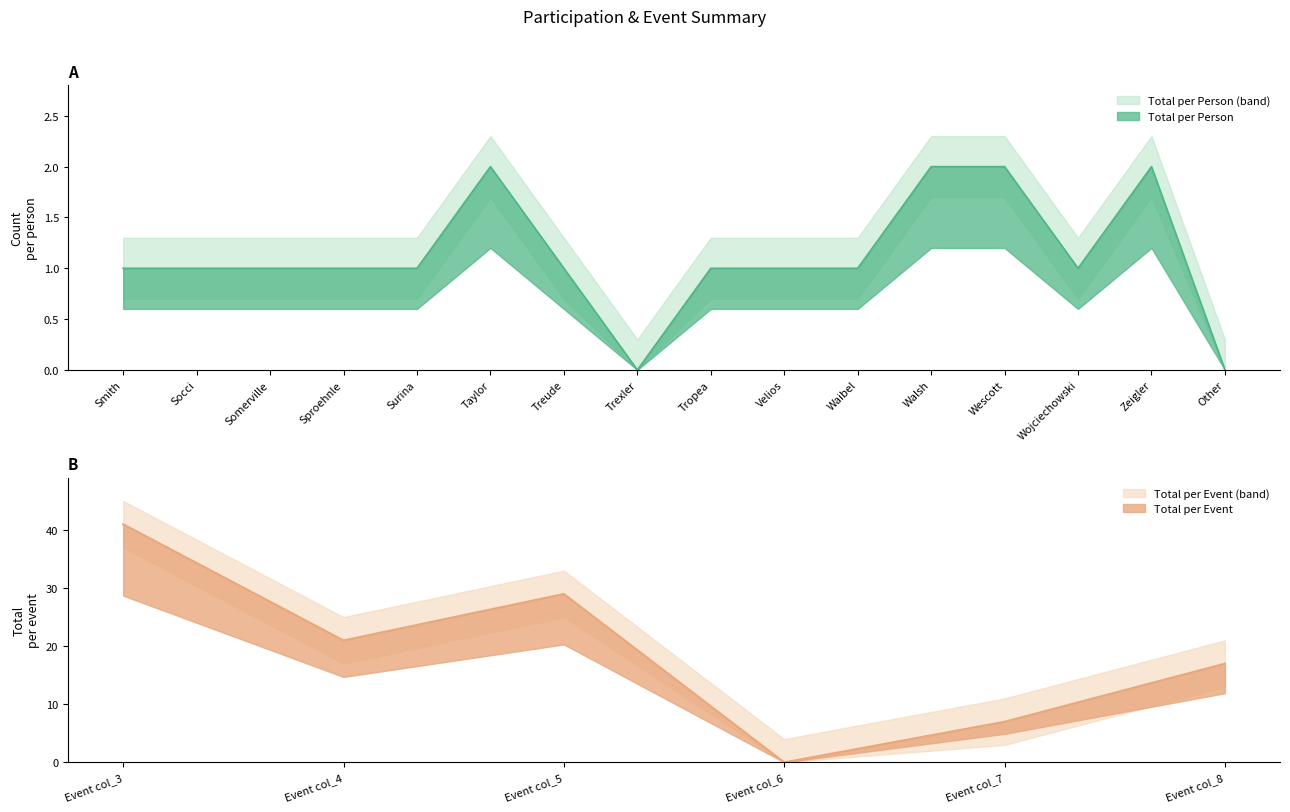

The chart shows a value of 1 at Surina. True or false?

True